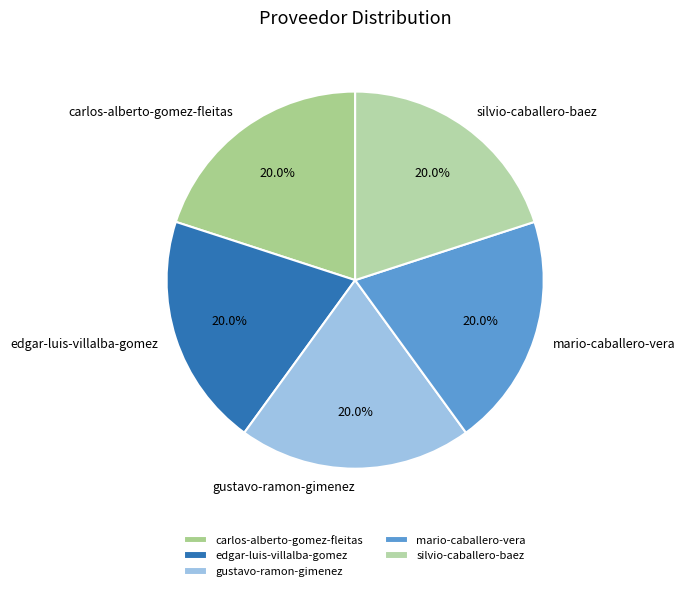

Does silvio-caballero-baez account for over 50% of the chart?

No